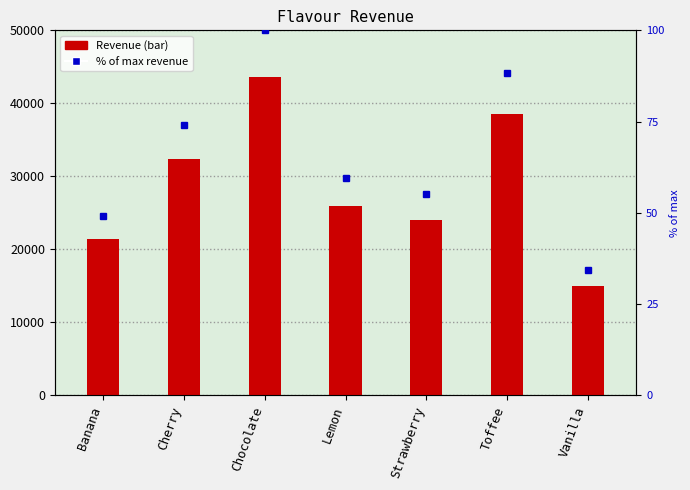

What is the difference between the second highest and second lowest values?

17152